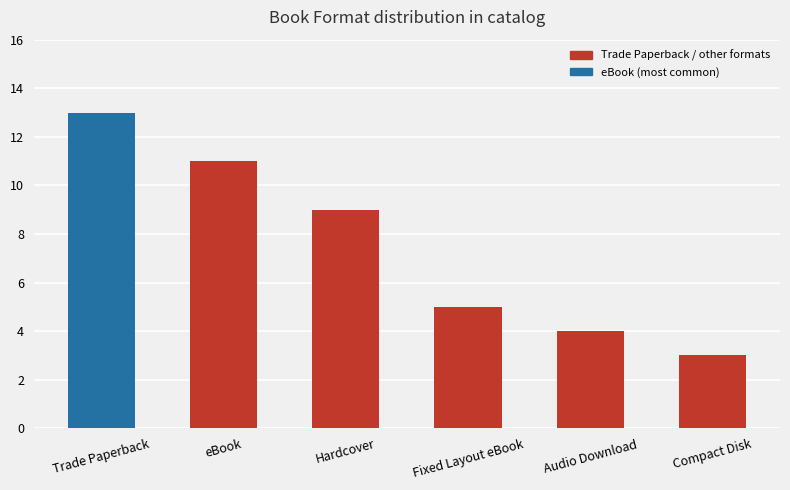

How many bars are there in total?

6